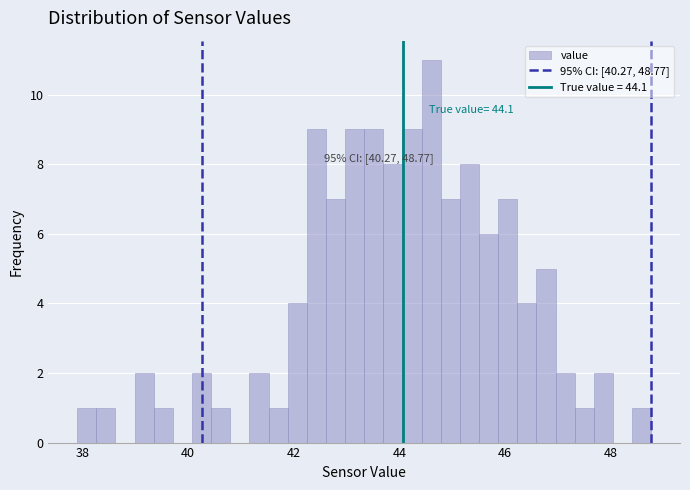

Read against the x-axis, roughly where is the centre of the tallest bar?

44.6